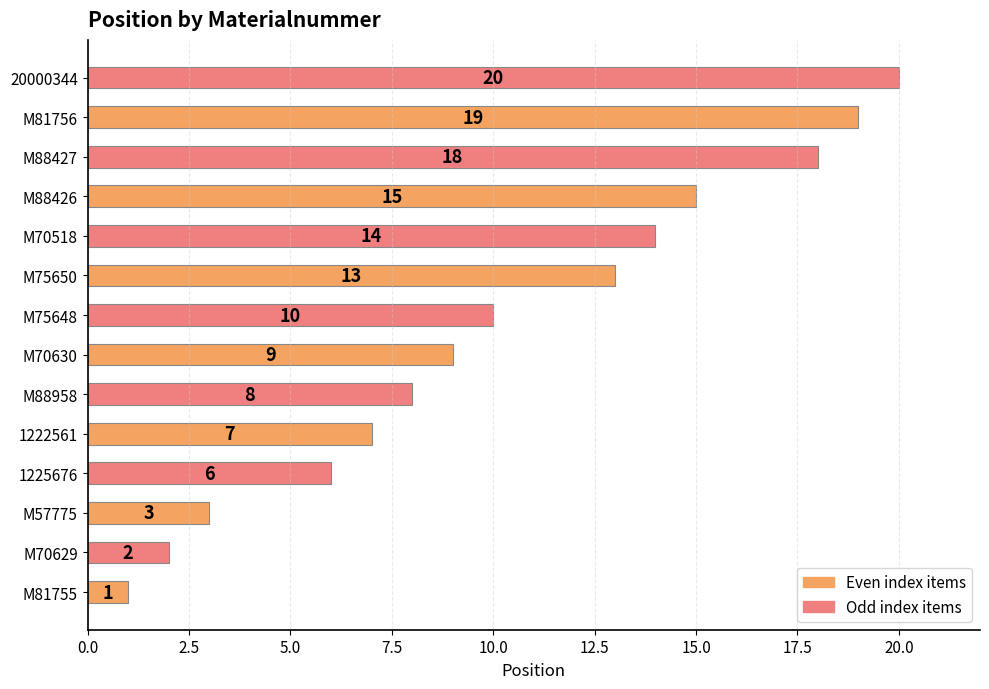

List the labels in order of value, smallest first.

M81755, M70629, M57775, 1225676, 1222561, M88958, M70630, M75648, M75650, M70518, M88426, M88427, M81756, 20000344